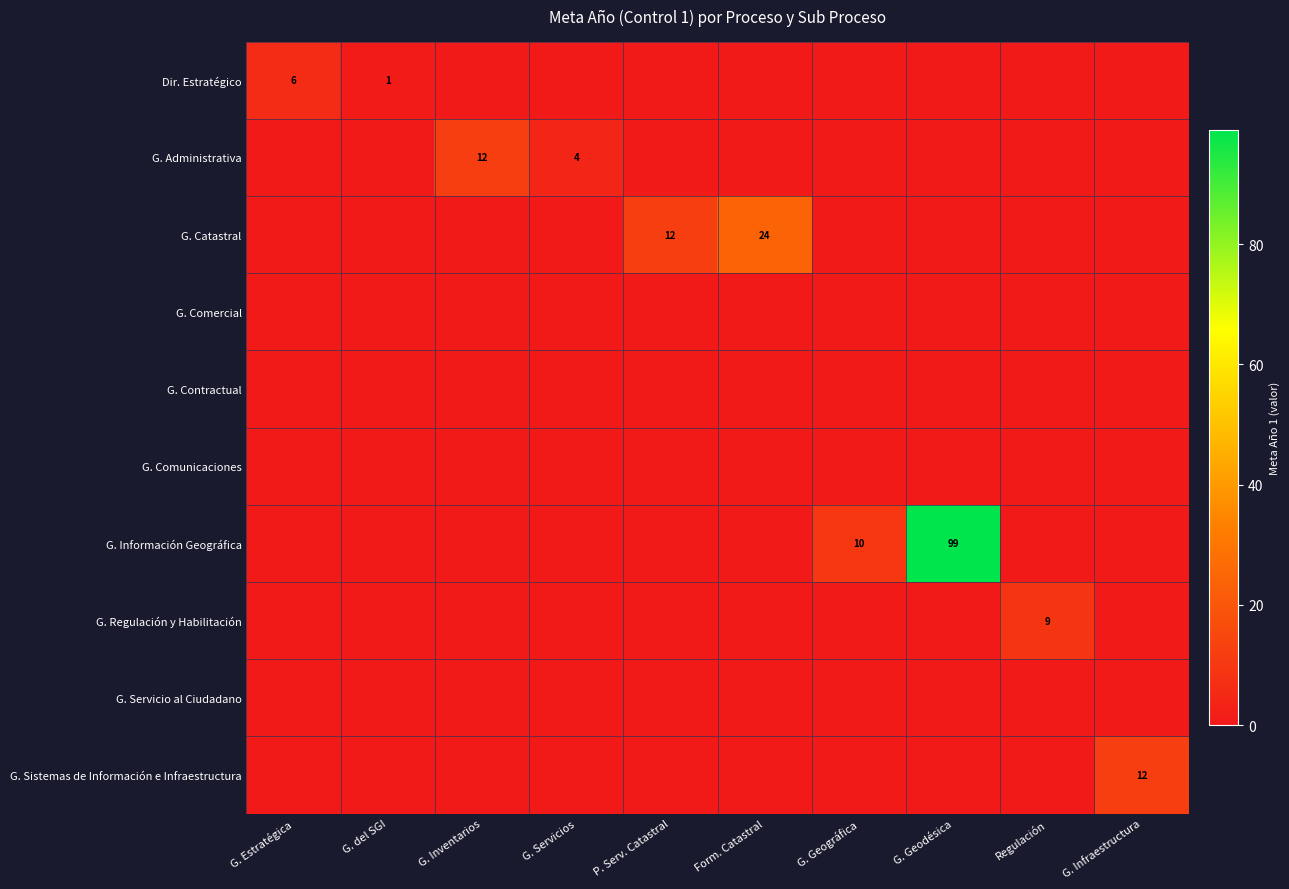

Is it true that G. Sistemas de Información e Infraestructura equals 16 at G. Infraestructura?

False